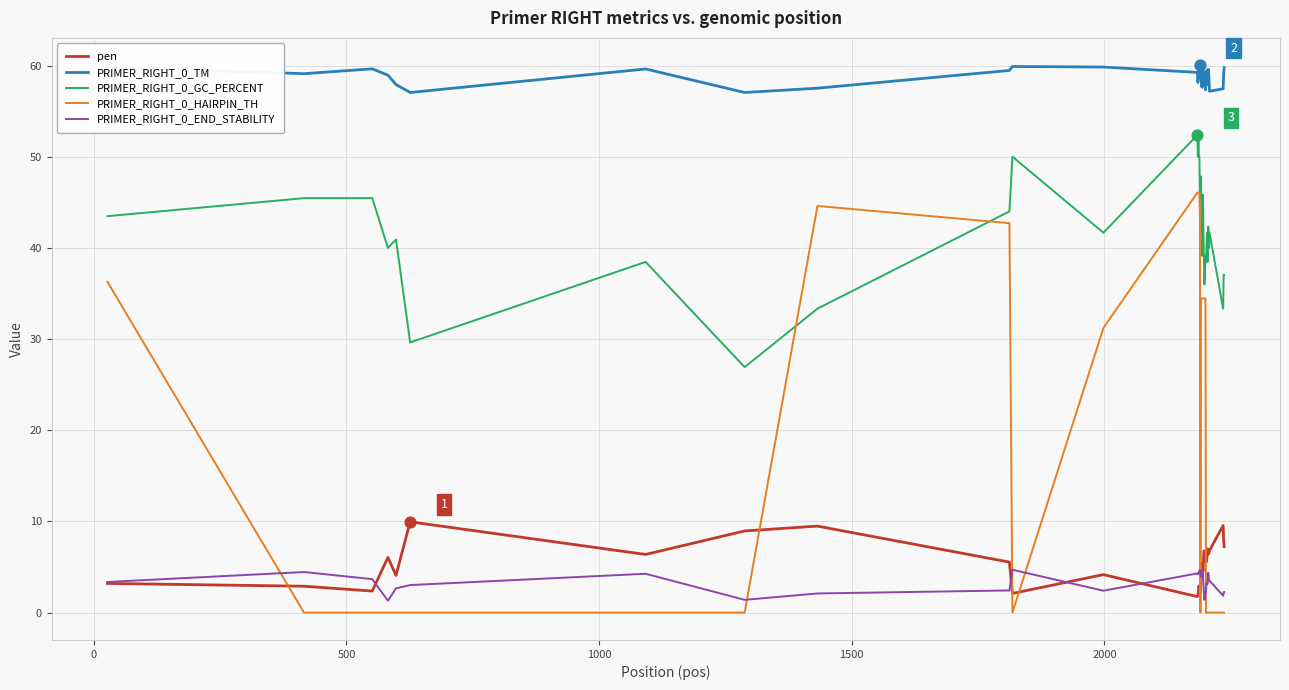

Which series has the largest range (max minus min)?

PRIMER_RIGHT_0_HAIRPIN_TH